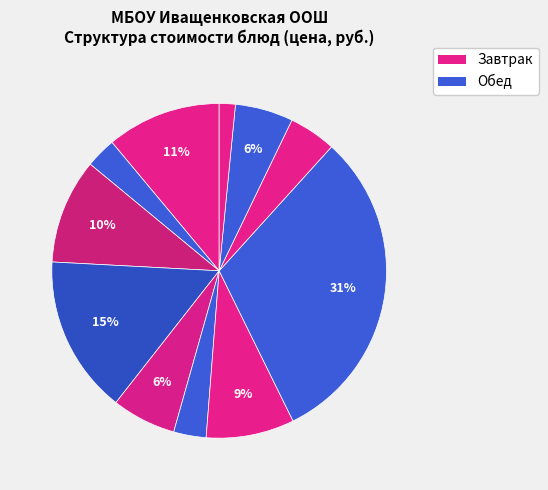

How many slices are in this pie chart?

11